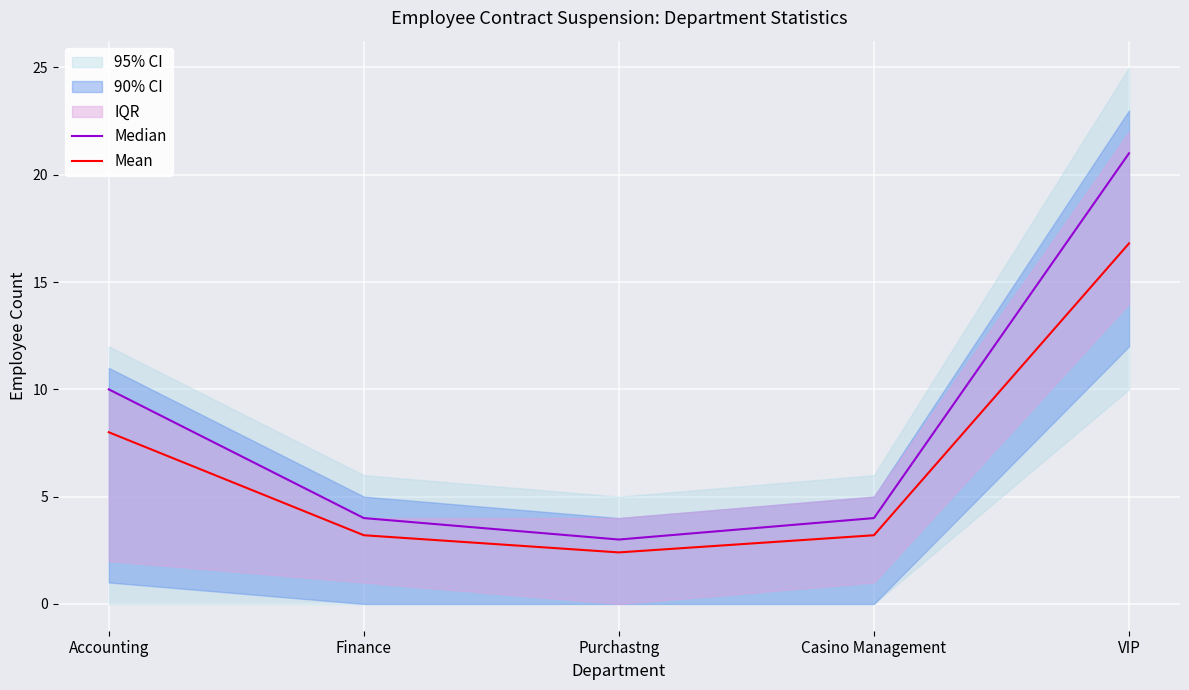

Reading left to right, what are all the values shown in this chart?

Median: Accounting=10.0	Finance=4.0	Purchastng=3.0	Casino Management=4.0	VIP=21.0
Mean: Accounting=8.0	Finance=3.2	Purchastng=2.4	Casino Management=3.2	VIP=16.8